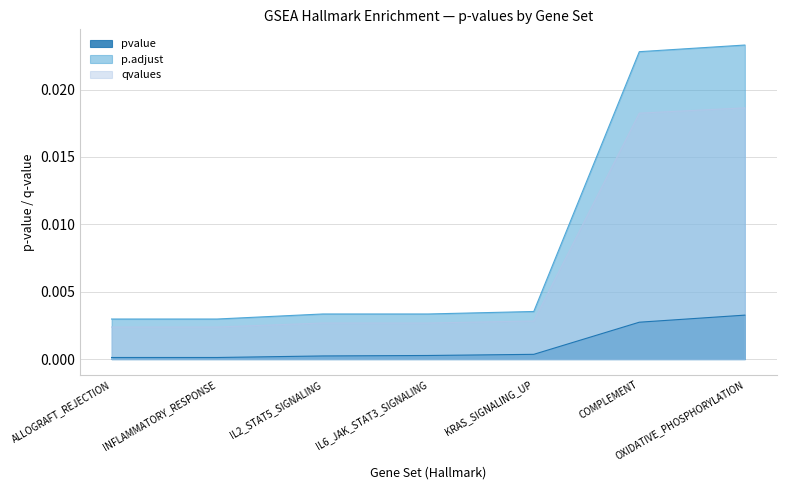

True or false: p.adjust has a value of 0.0 at KRAS_SIGNALING_UP.

False